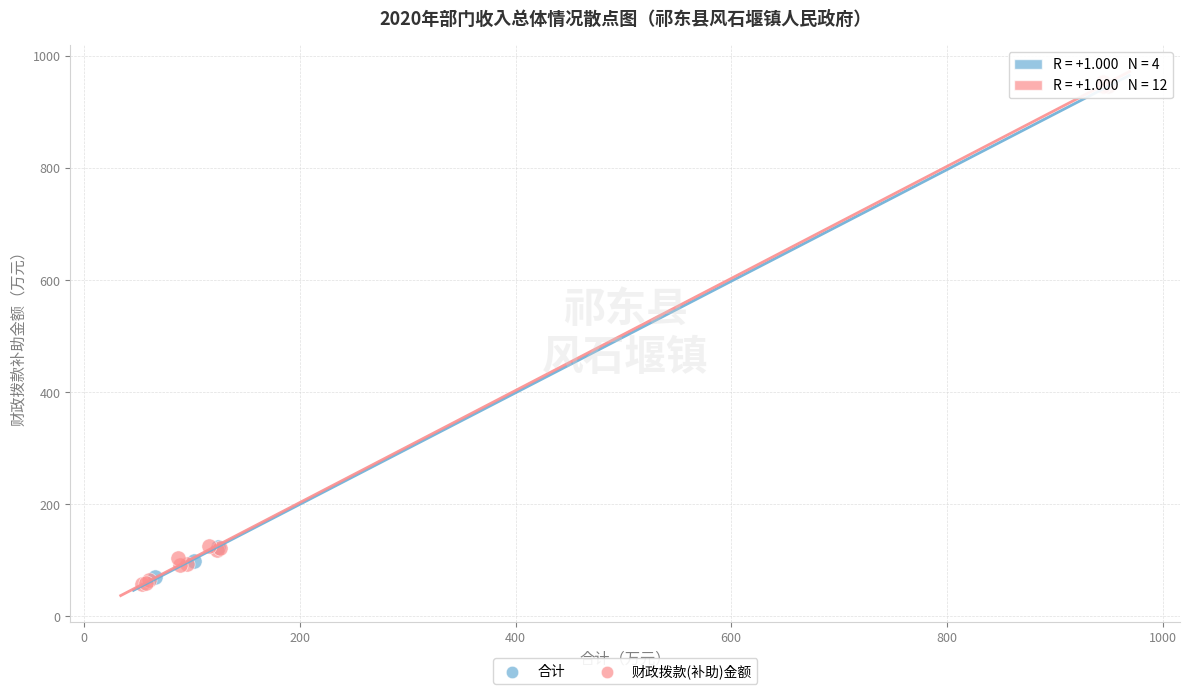

Which series has the widest spread of Y values?

财政拨款(补助)金额